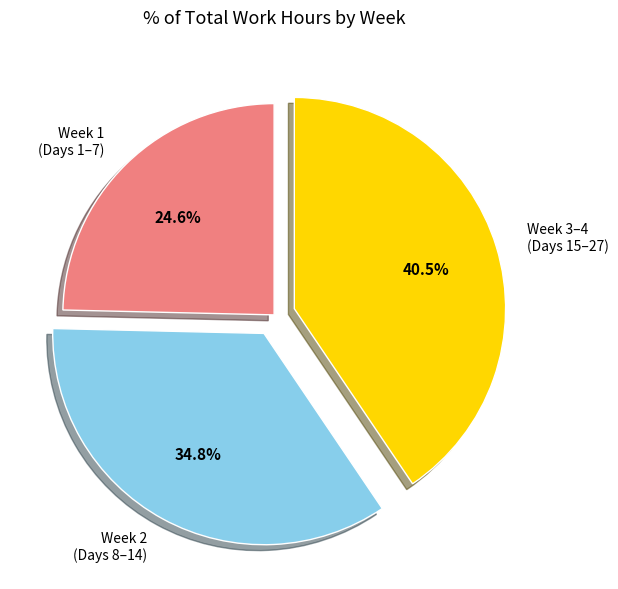

Combined, what portion of the pie is Week 2 (Days 8–14) and Week 1 (Days 1–7)?

59.5%